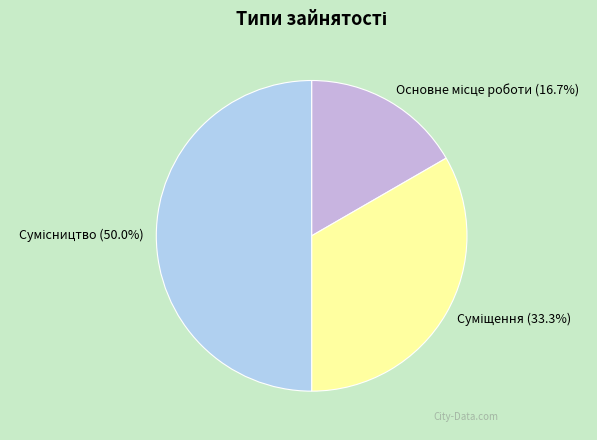

What is the change in value from Основне місце роботи to Суміщення?

+1